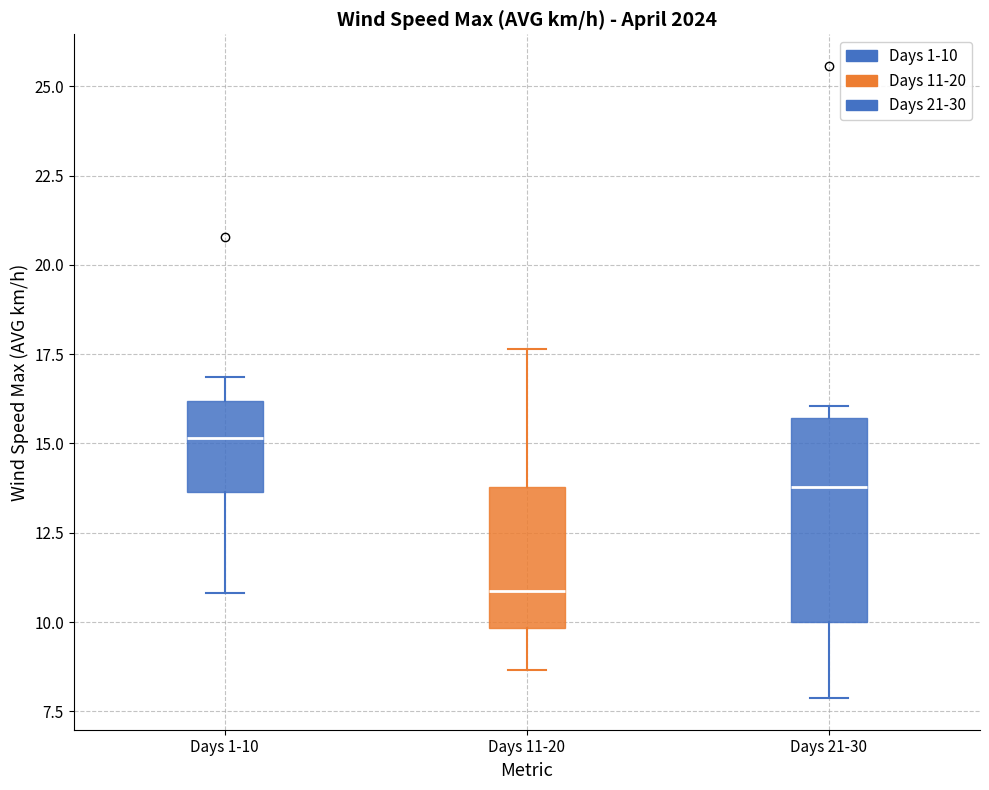

Where does the median line of the box for Days 11-20 sit on the y-axis? The values are not printed on the chart, so give them approximately, as read against the axis.

11.0